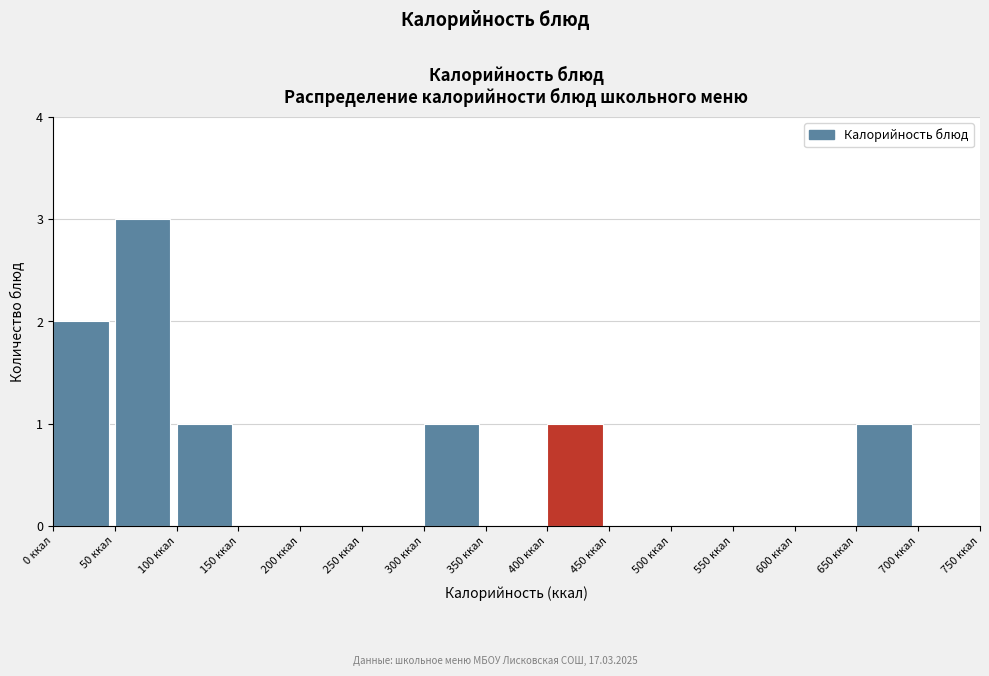

Reading left to right, list every bar in this chart as the range it spans on the x-axis followed by its height. The values are not printed on the chart, so give them approximately, as read against the axis.

0 to 50: 2
50 to 100: 3
100 to 150: 1
150 to 200: 0
200 to 250: 0
250 to 300: 0
300 to 350: 1
350 to 400: 0
400 to 450: 1
450 to 500: 0
500 to 550: 0
550 to 600: 0
600 to 650: 0
650 to 700: 1
700 to 750: 0